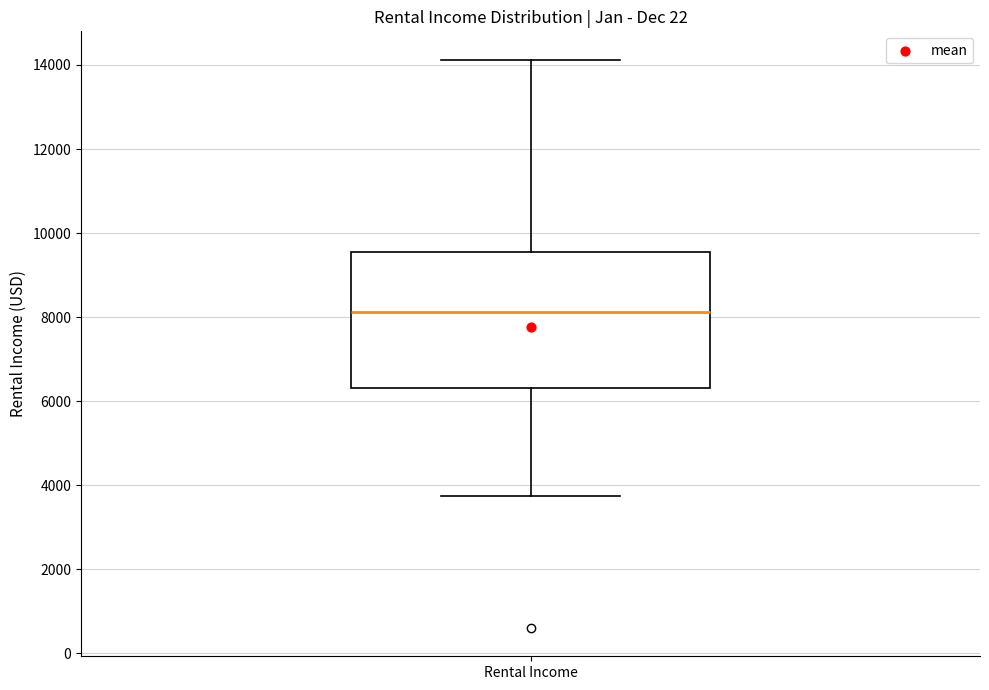

Transcribe this box plot: give where the median line is, the range the box spans, and where the two whiskers end, as read against the y-axis. The values are not printed on the chart, so give them approximately, as read against the axis.

median 8200, box 6400 to 9600, whiskers 3800 to 14200